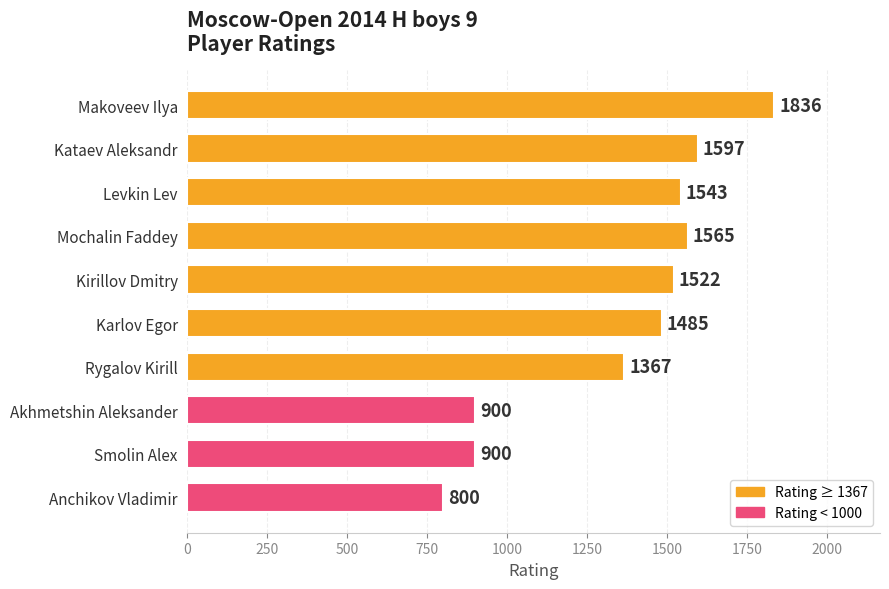

Count the number of categories in the chart.

10